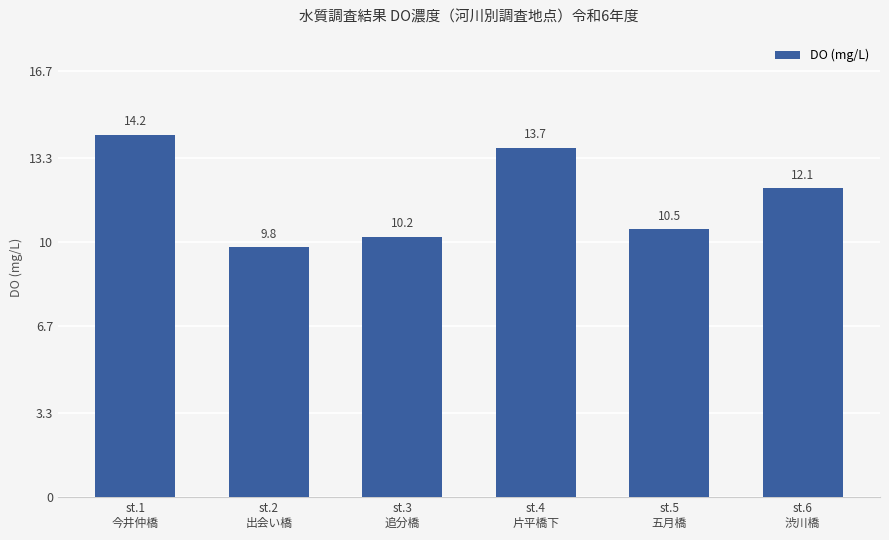

The value at st.6
渋川橋 is 12.1. True or false?

True